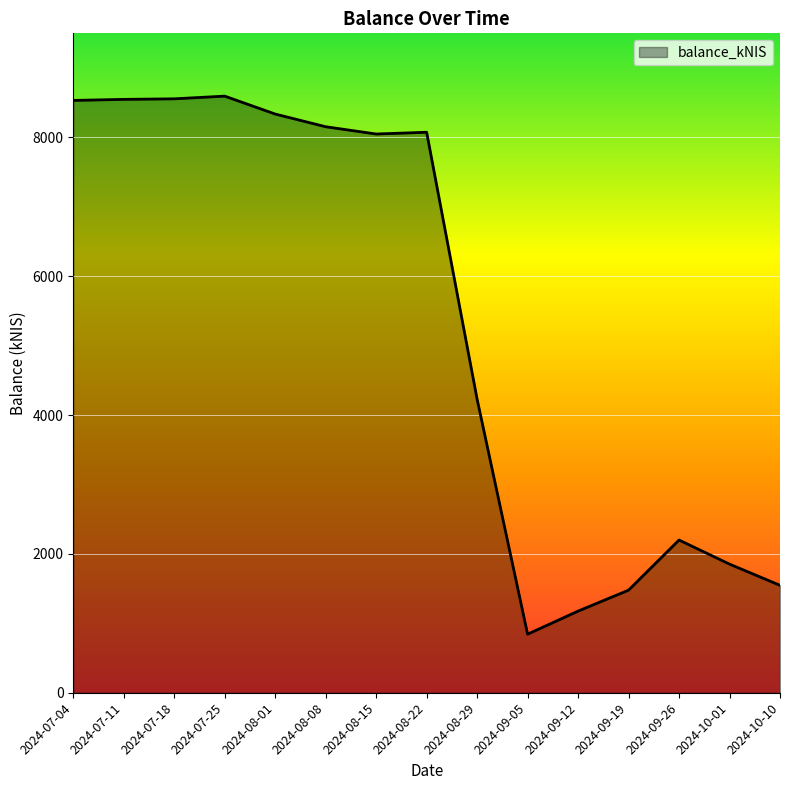

What is the difference between the values at 2024-08-08 and 2024-09-19?

6676.5